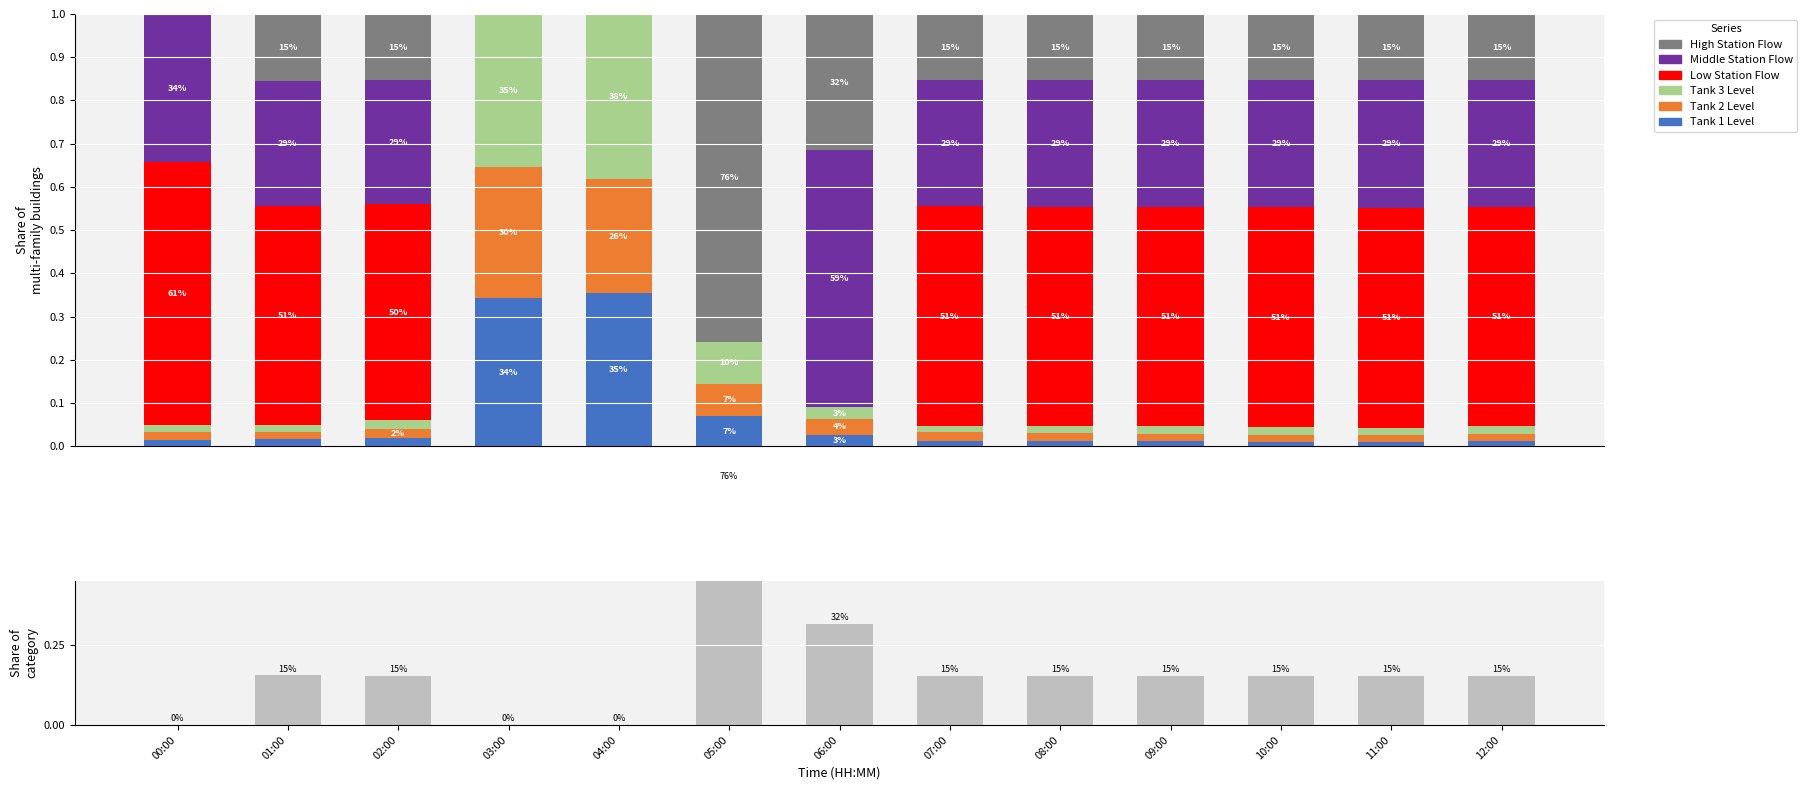

What is the sum of all Tank 1 Level values?

0.9